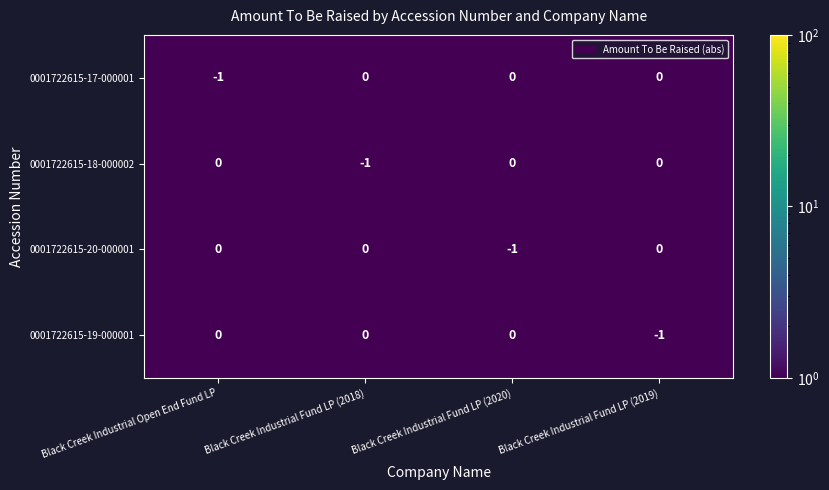

Is it true that 0001722615-18-000002 equals -1 at Black Creek Industrial Fund LP (2018)?

True